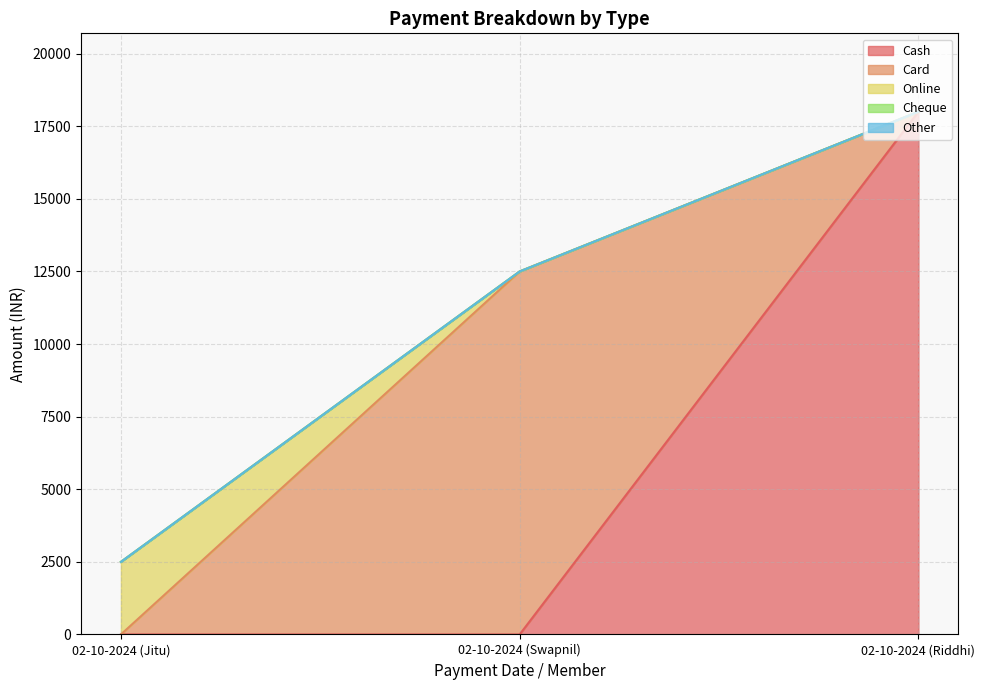

List the labels in order of Other value, smallest first.

02-10-2024 (Jitu), 02-10-2024 (Swapnil), 02-10-2024 (Riddhi)